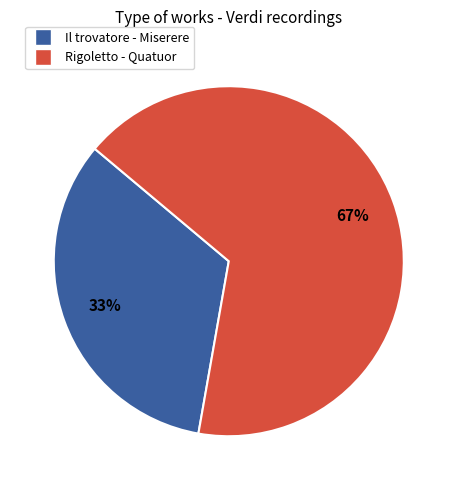

Approximately how many times larger is the value at Il trovatore - Miserere compared to Rigoletto - Quatuor?

0.5